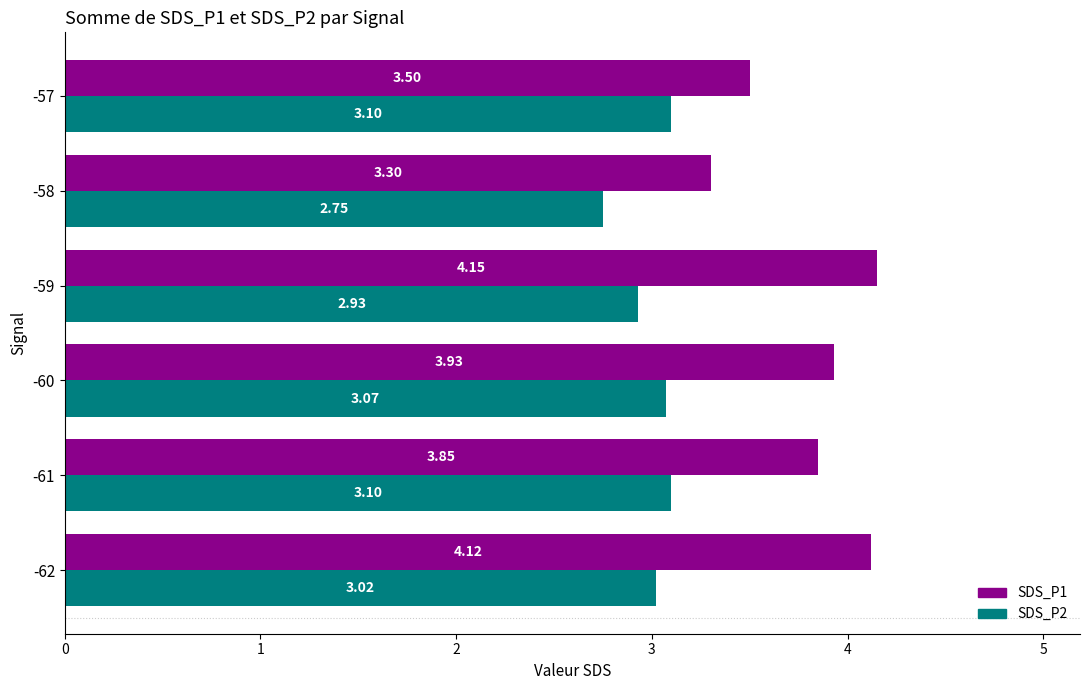

List the series in order of their peak value, lowest first.

SDS_P2, SDS_P1